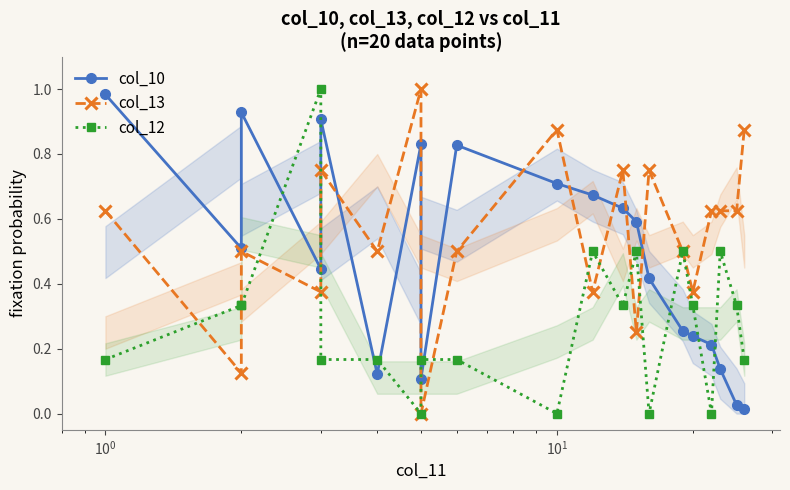

Reading left to right, extract all data points from this chart.

col_10: 1.0	0.5	0.9	0.4	0.9	0.1	0.8	0.1	0.8	0.7	0.7	0.6	0.6	0.4	0.3	0.2	0.2	0.1	0.0	0.0
col_13: 0.6	0.1	0.5	0.4	0.8	0.5	1.0	0.0	0.5	0.9	0.4	0.8	0.2	0.8	0.5	0.4	0.6	0.6	0.6	0.9
col_12: 0.2	0.3	0.3	1.0	0.2	0.2	0.0	0.2	0.2	0.0	0.5	0.3	0.5	0.0	0.5	0.3	0.0	0.5	0.3	0.2